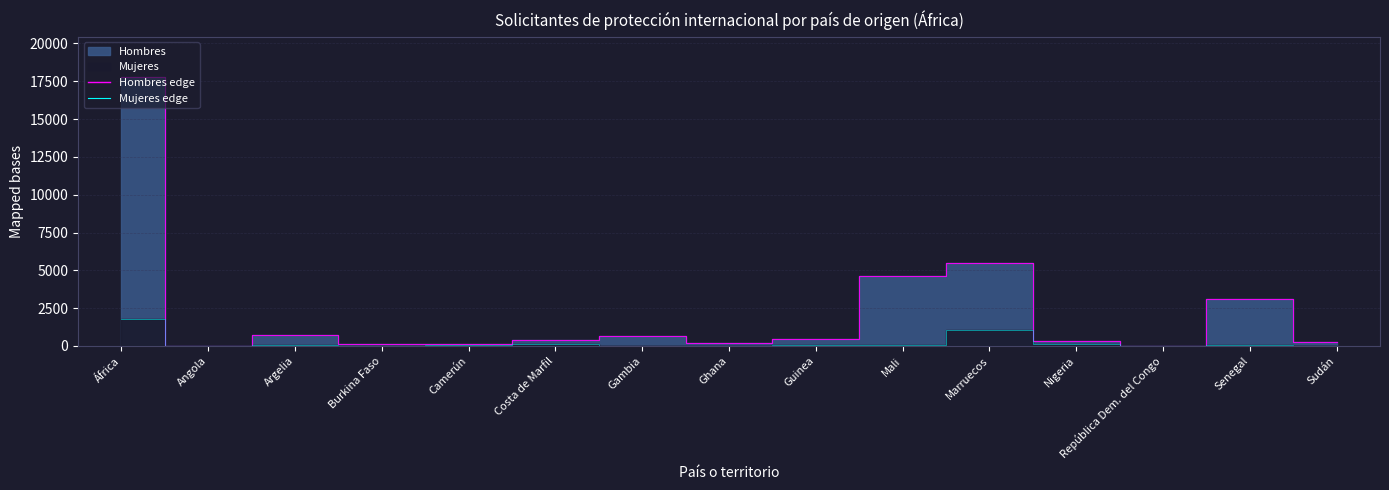

Which label corresponds to the smallest value in the chart?

Burkina Faso